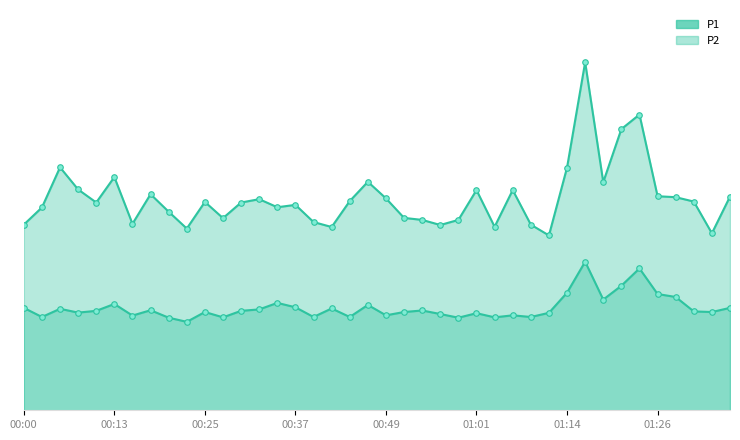

What is the minimum value shown in the chart?

7.5